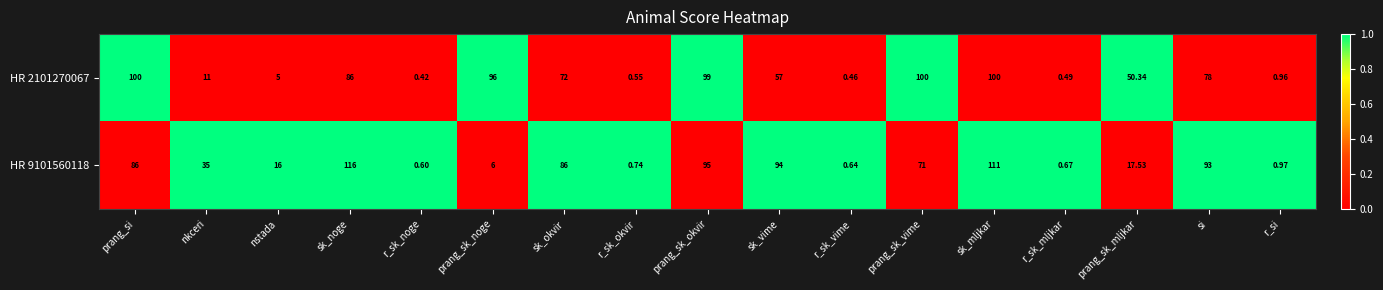

At which label is HR 2101270067 closest to 50?

prang_sk_mljkar